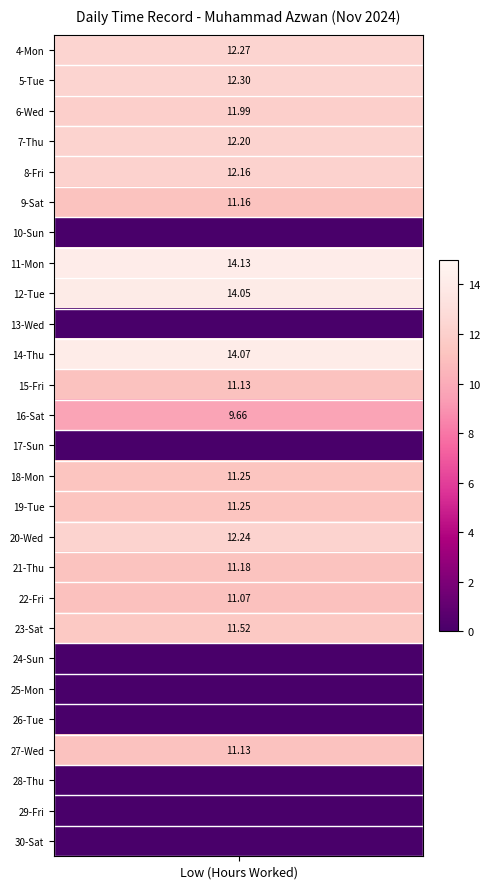

Is the value of 1 at 25 greater than the value of 2 at 0?

No